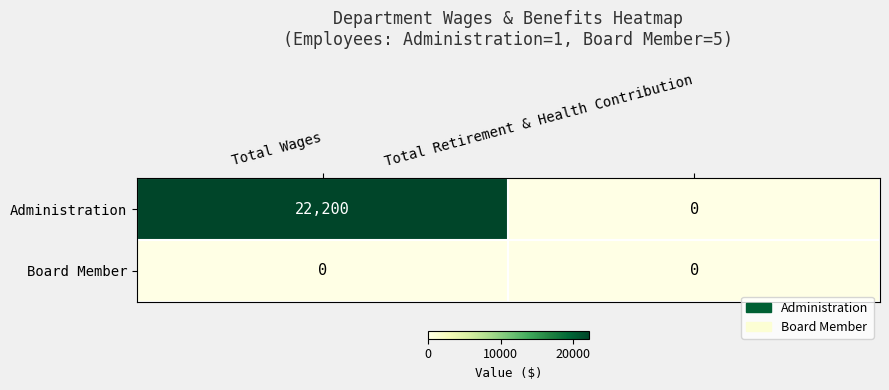

At which category is the sum across all series the highest?

Total Wages